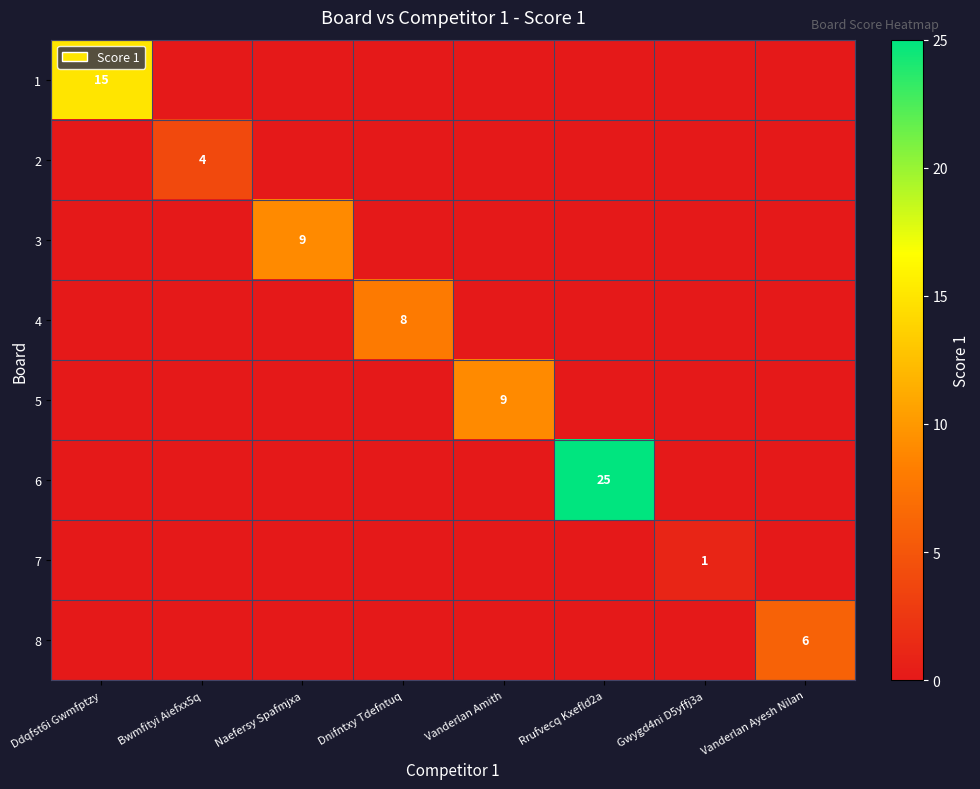

True or false: 4 has a value of 10 at Dnifntxy Tdefntuq.

False